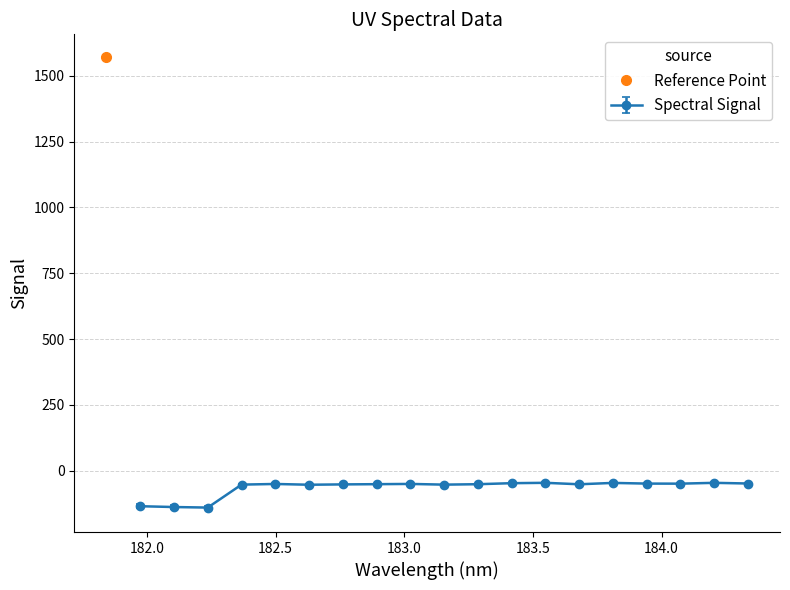

What is the difference between the maximum and second lowest values?

1708.5